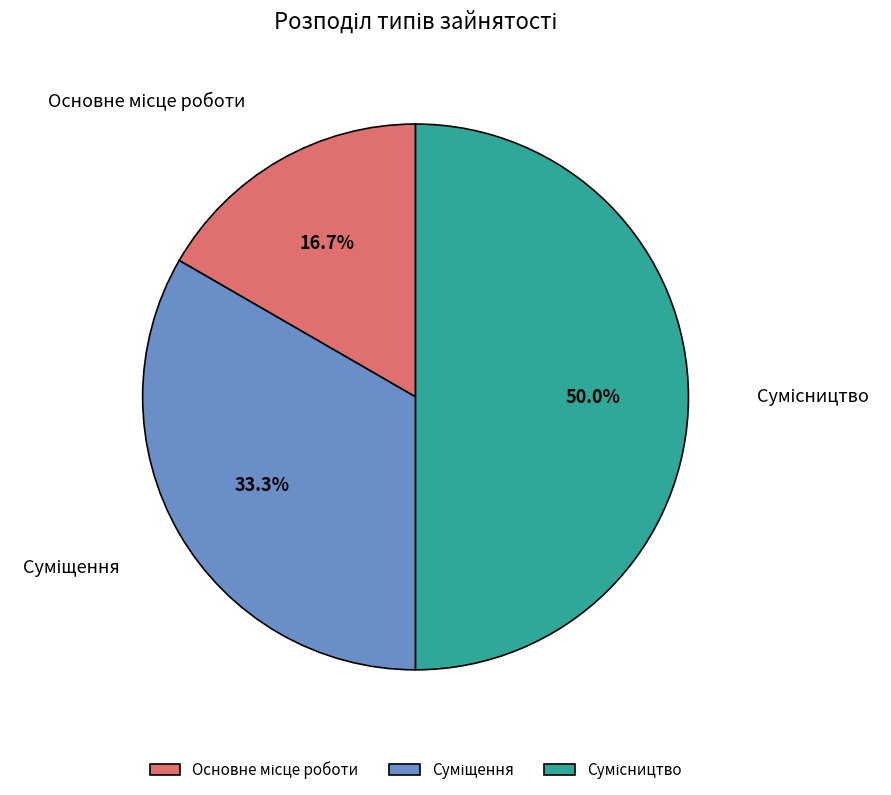

To the nearest percent, what is the difference between the largest and smallest slice percentages?

33%